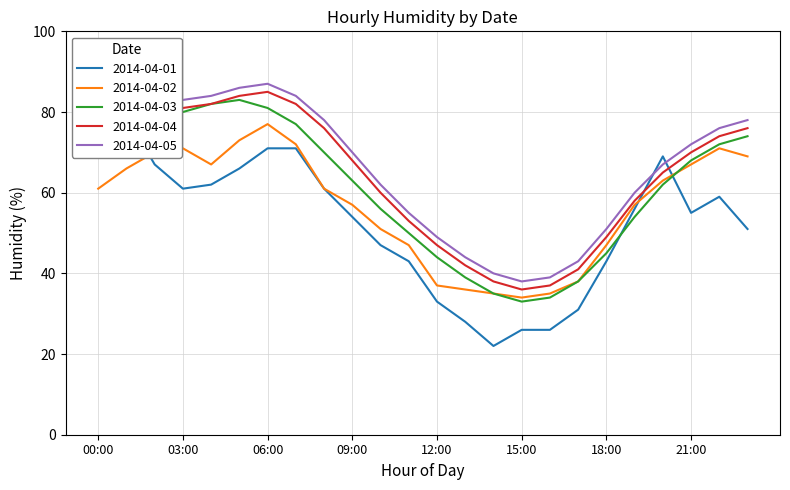

True or false: 2014-04-03 has a value of 45 at 18:00.

True